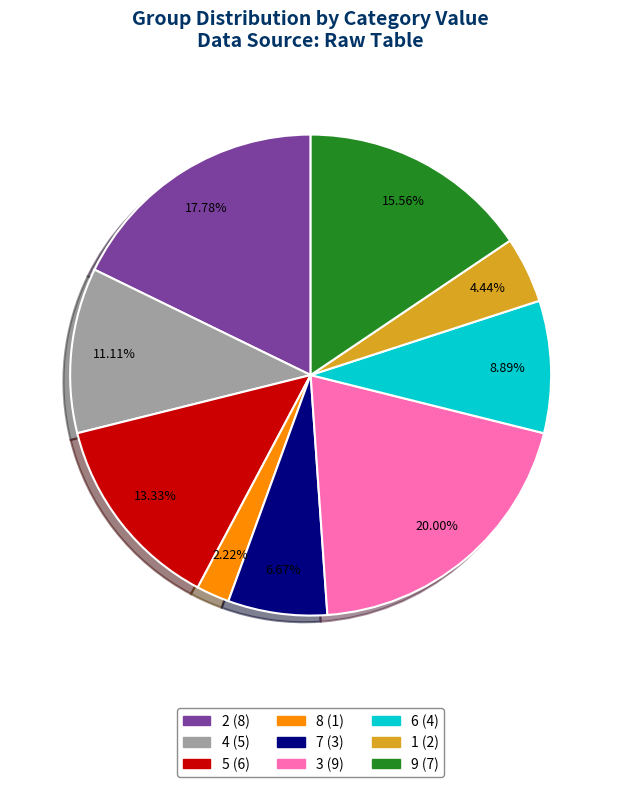

What is the smallest slice in the pie chart?

8